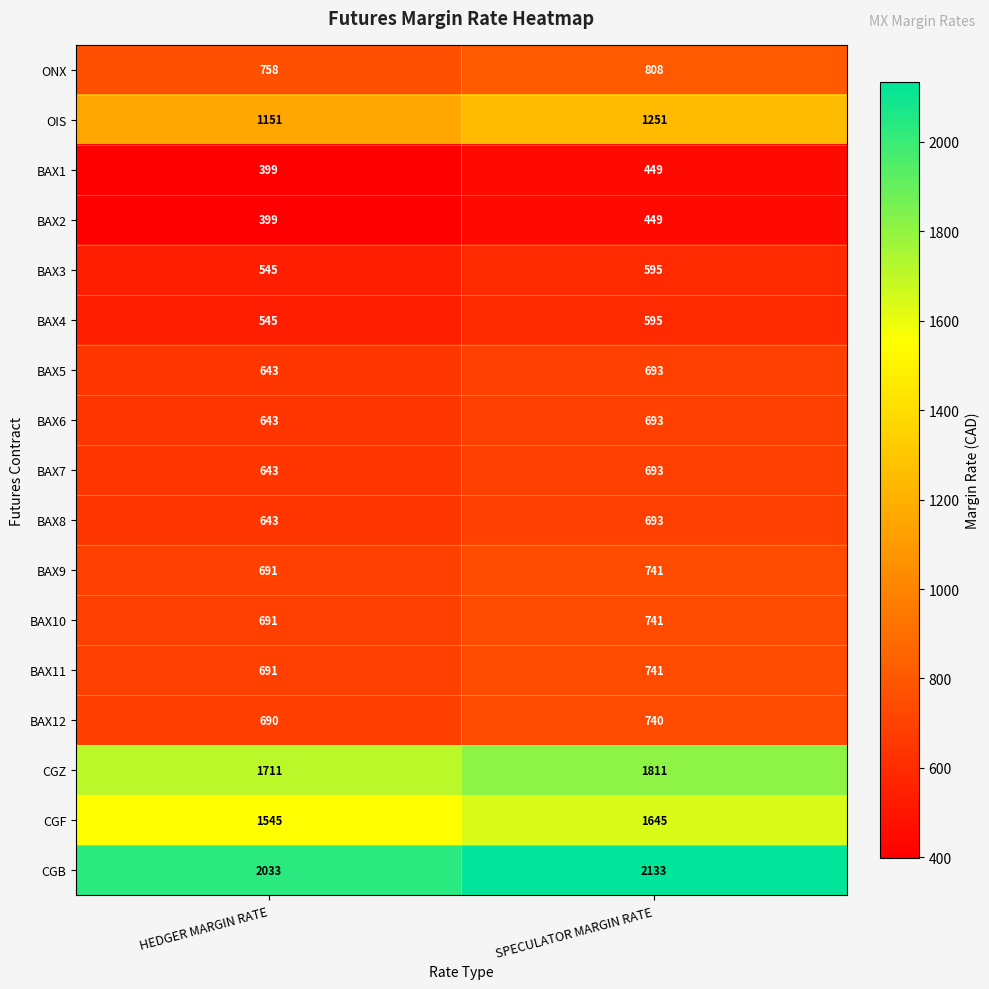

What is the minimum value shown in the chart?

399